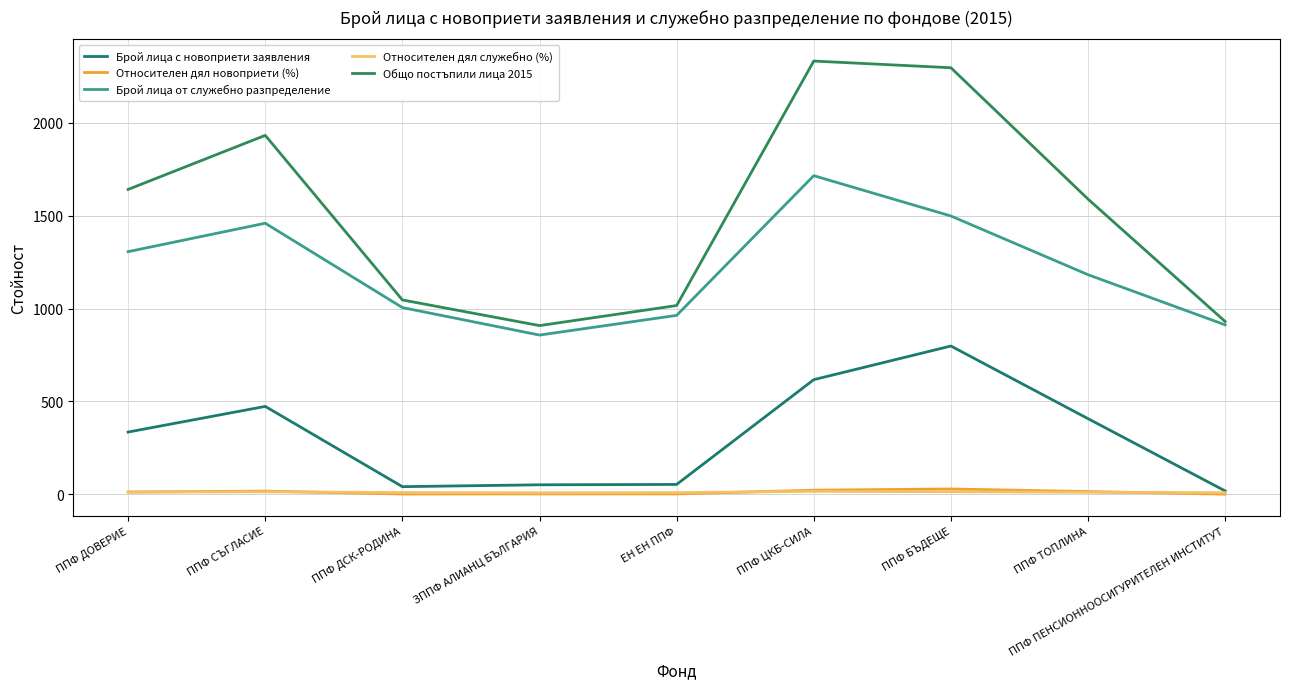

Reading left to right, what are all the values shown in this chart?

Брой лица с новоприети заявления: 335.0	473.0	41.0	51.0	53.0	617.0	798.0	407.0	18.0
Относителен дял новоприети (%): 12.0	16.9	1.5	1.8	1.9	22.1	28.6	14.6	0.6
Брой лица от служебно разпределение: 1306.0	1459.0	1005.0	857.0	963.0	1715.0	1498.0	1182.0	912.0
Относителен дял служебно (%): 12.0	13.4	9.2	7.9	8.8	15.7	13.8	10.8	8.4
Общо постъпили лица 2015: 1641.0	1932.0	1046.0	908.0	1016.0	2332.0	2296.0	1589.0	930.0